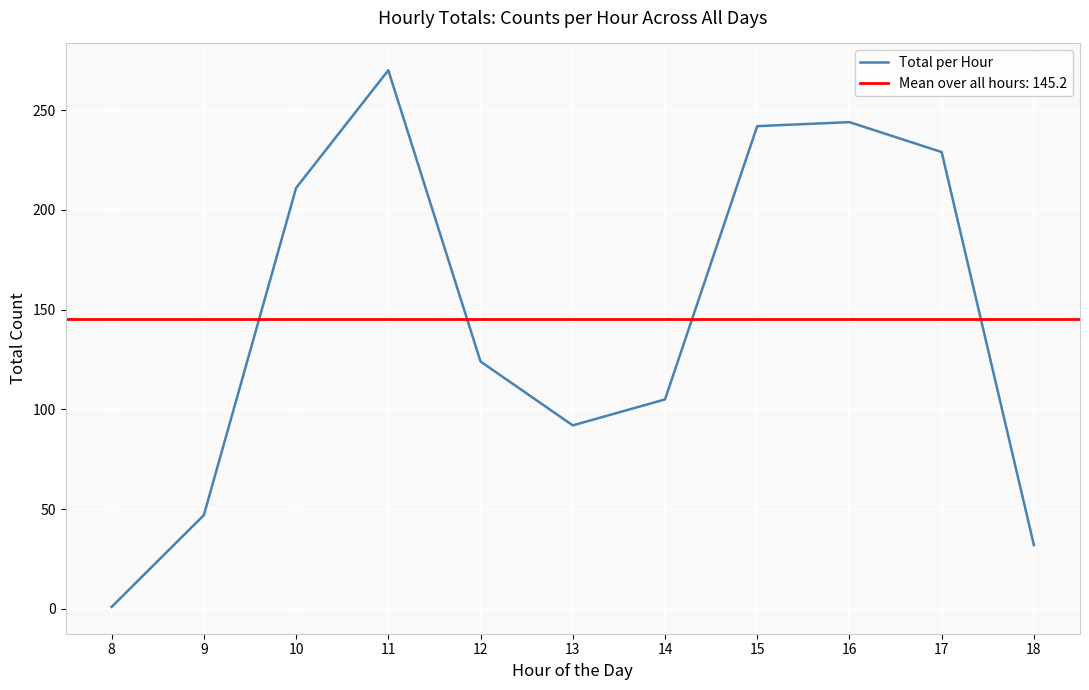

True or false: the data has more than 0 interior local peaks.

True